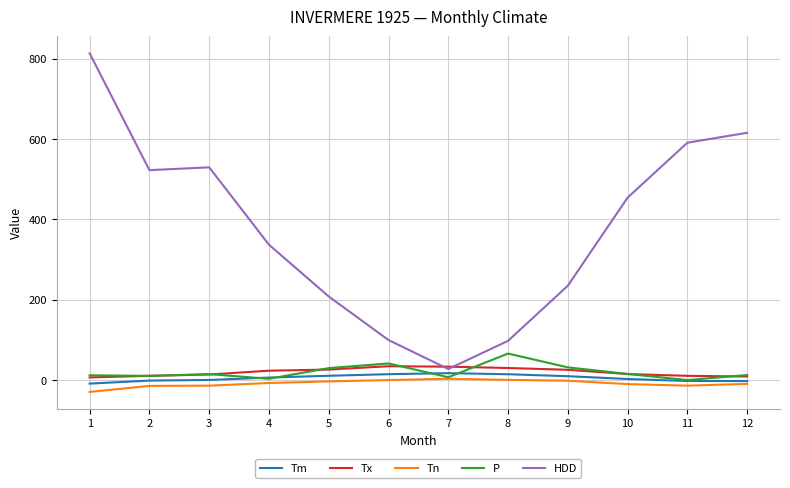

Does the chart have visible grid lines?

Yes